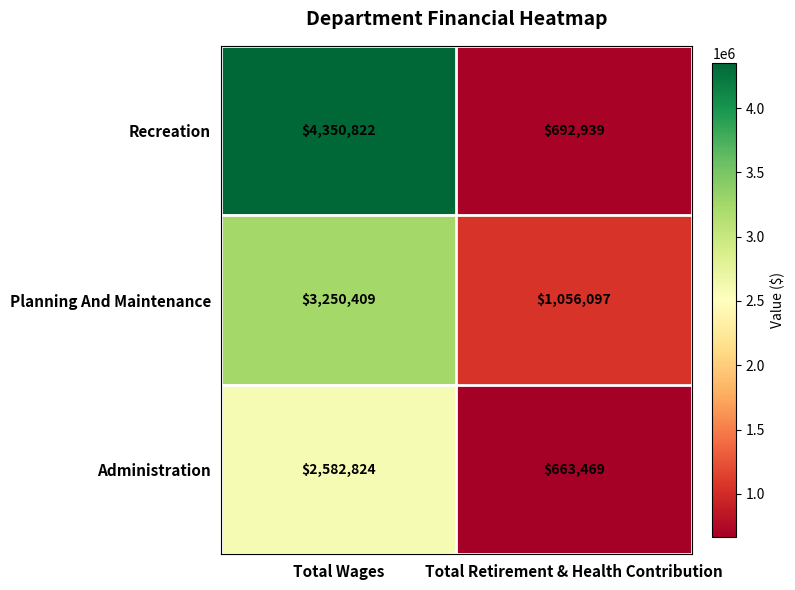

What is the difference between the highest and lowest values at Total Retirement & Health Contribution?

392628